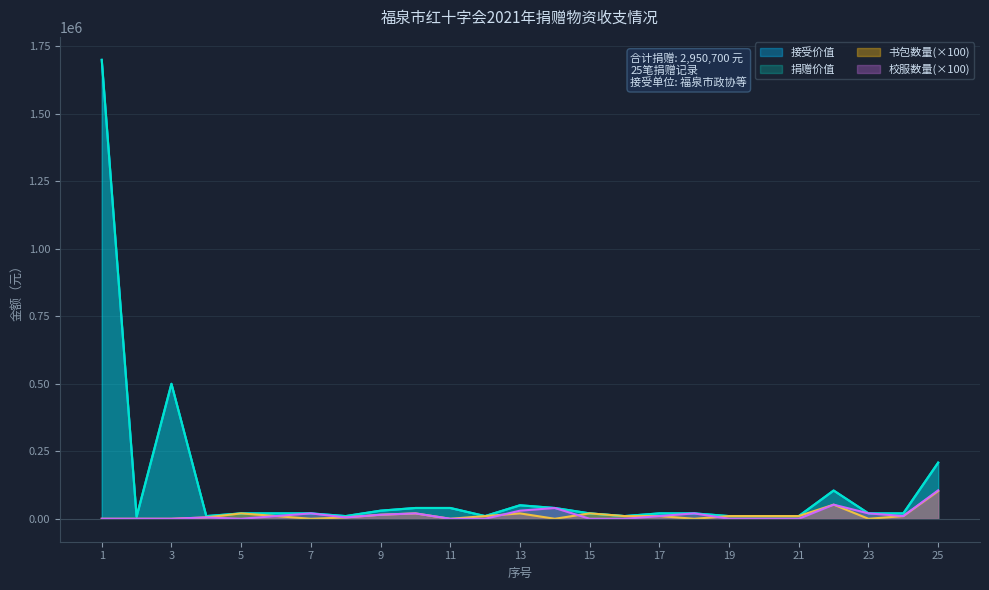

Where does the 接受价值 series first go above 20000?

1